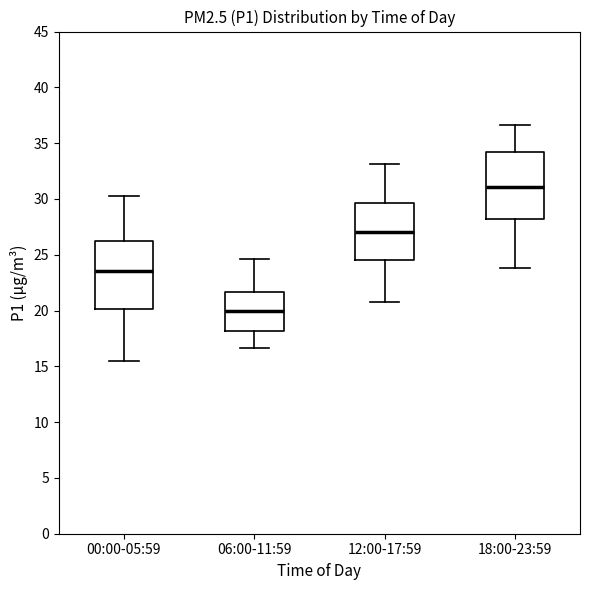

Where is the upper edge of the box for 00:00-05:59 on the y-axis? The values are not printed on the chart, so give them approximately, as read against the axis.

26.0